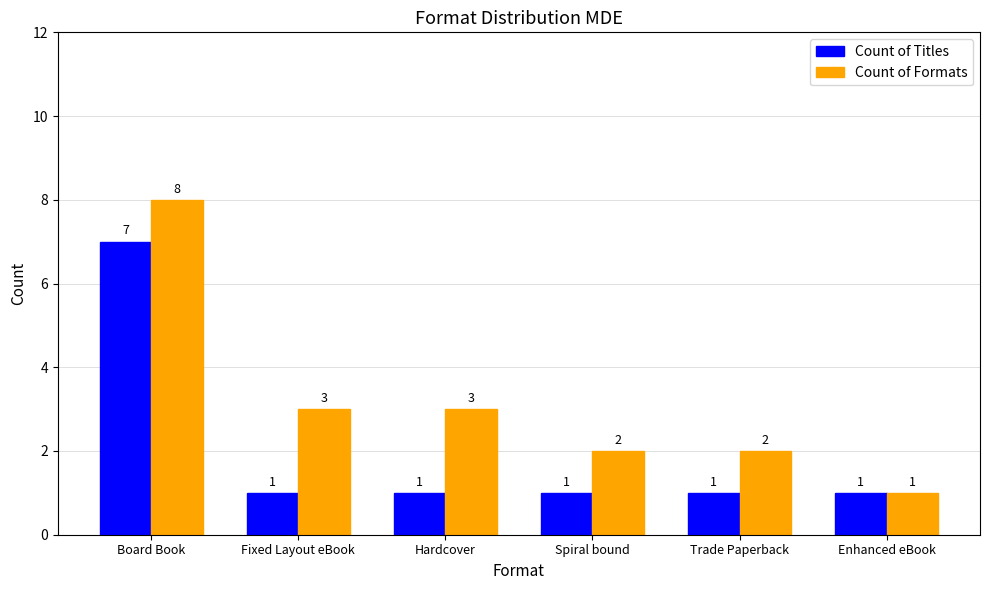

The value of Count of Formats at Trade Paperback is 1. True or false?

False